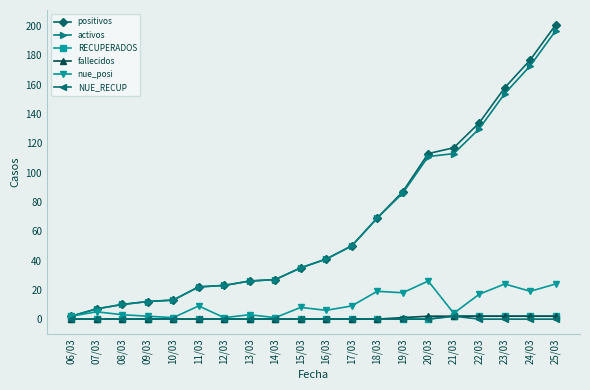

What is the average value of the positivos series?

66